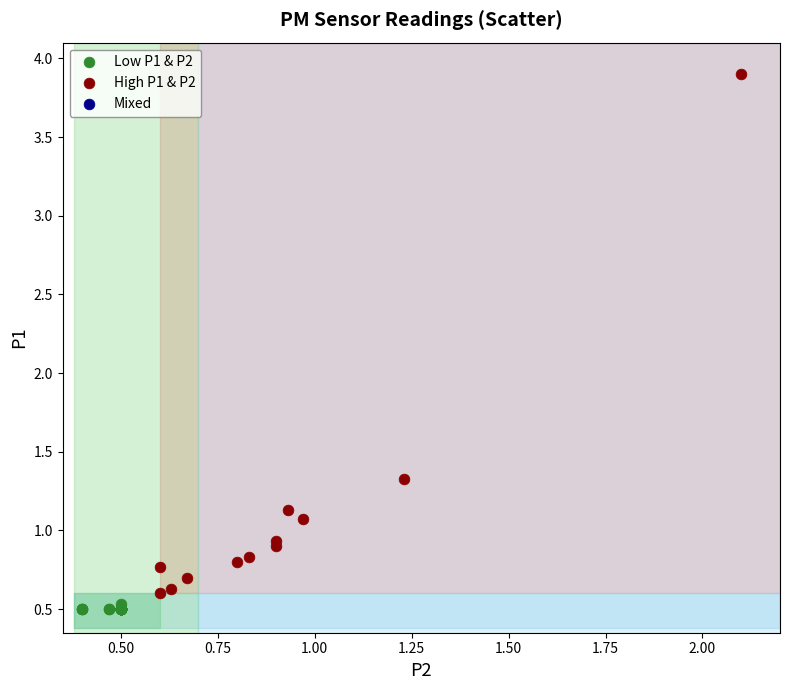

Which series reaches the maximum Y coordinate?

High P1 & P2